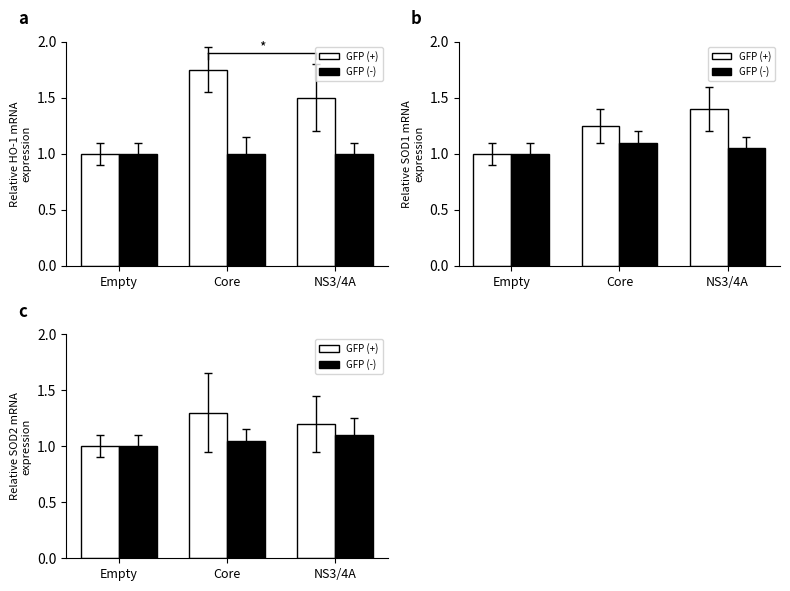

What is the label of the 2nd bar from the left?

Core